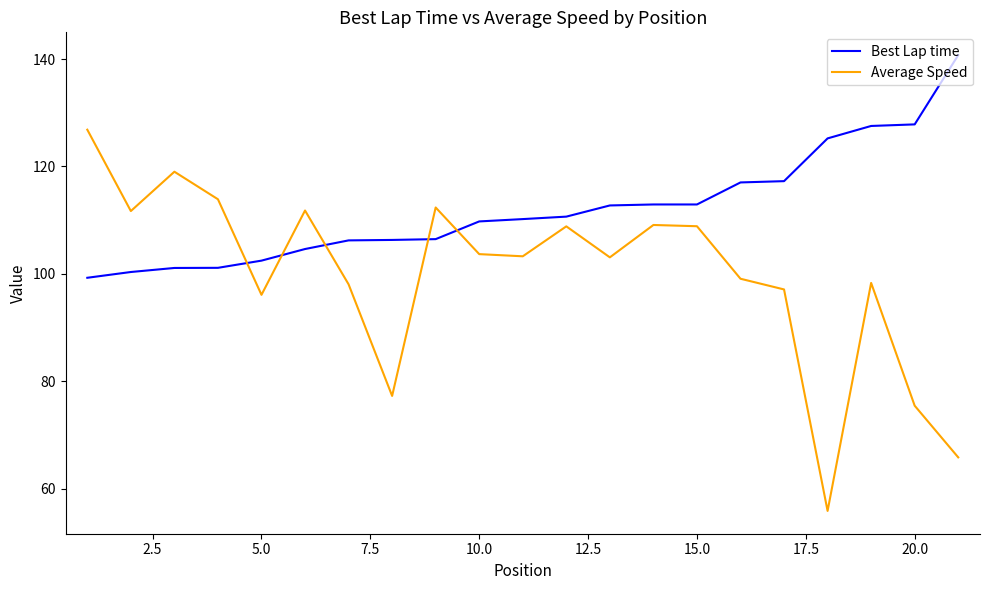

List the series in order of their overall mean, highest first.

Best Lap time, Average Speed